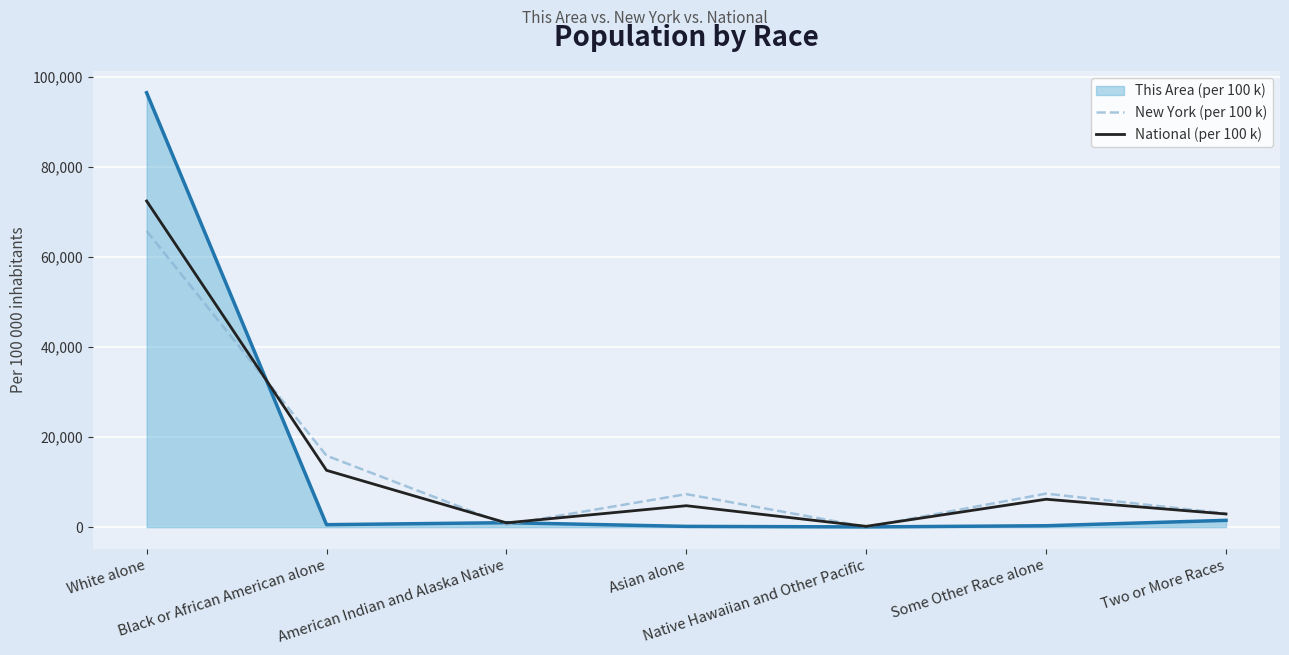

Which series has the largest range (max minus min)?

This Area (per 100 k)